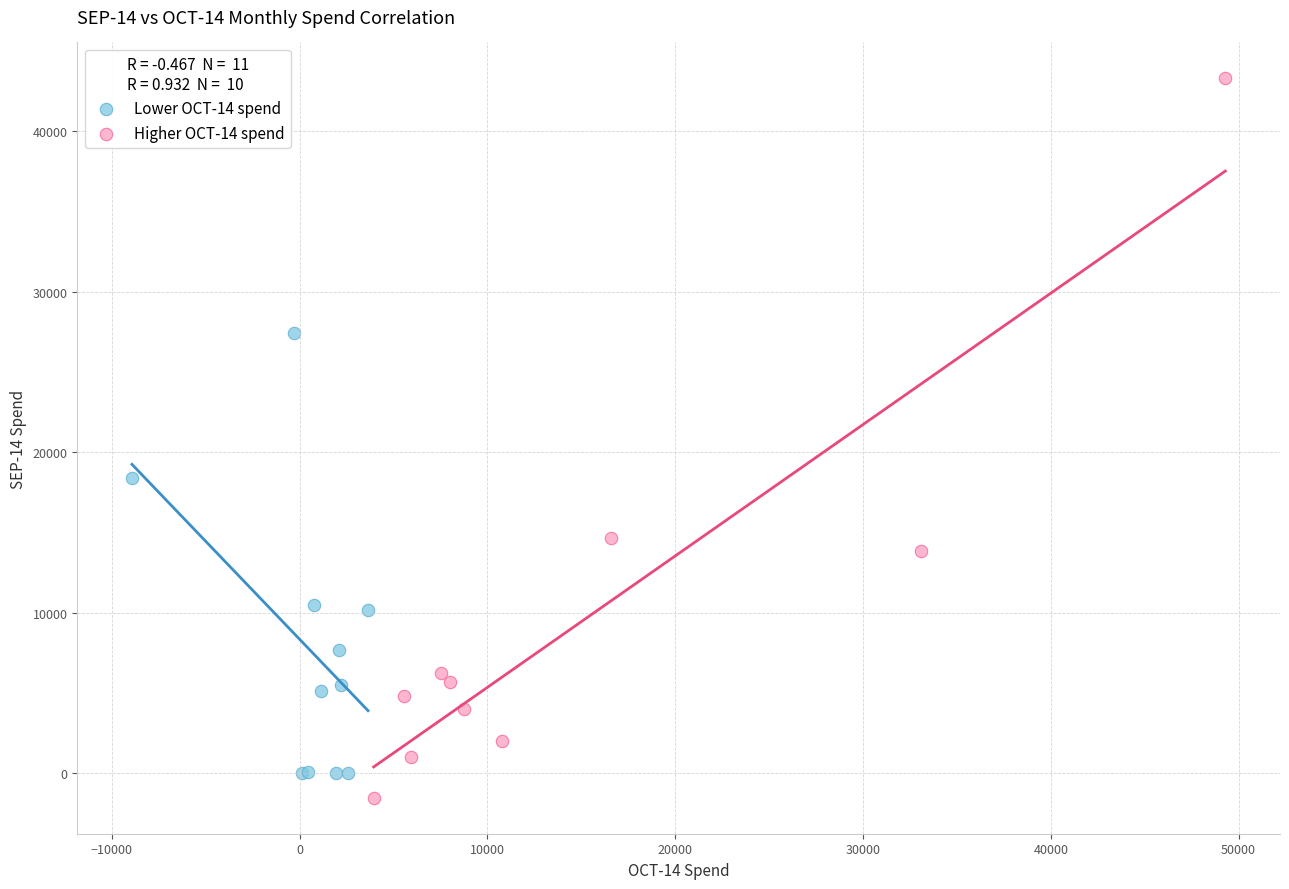

Which series has the largest Y range (max minus min)?

Higher OCT-14 spend